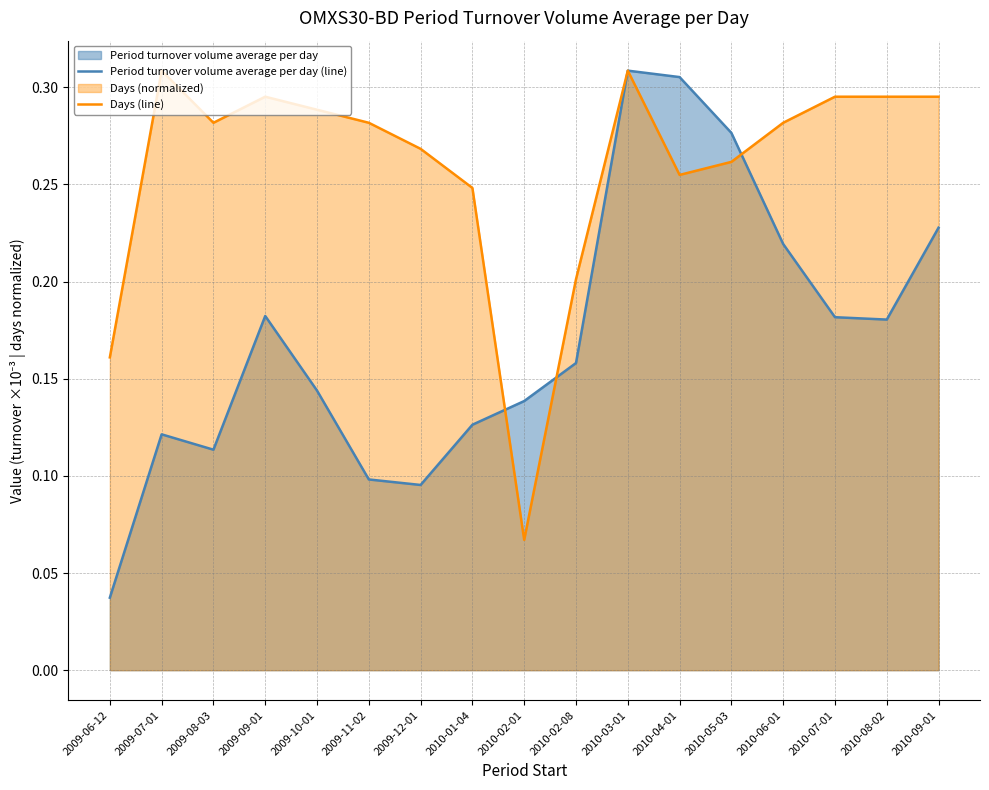

Reading left to right, what are all the values shown in this chart?

Period turnover volume average per day (line): 0.0	0.1	0.1	0.2	0.1	0.1	0.1	0.1	0.1	0.2	0.3	0.3	0.3	0.2	0.2	0.2	0.2
Days (line): 0.2	0.3	0.3	0.3	0.3	0.3	0.3	0.2	0.1	0.2	0.3	0.3	0.3	0.3	0.3	0.3	0.3